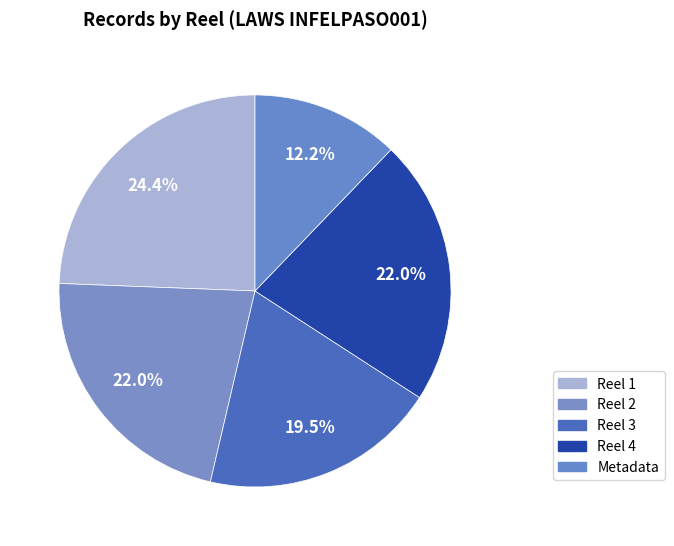

To the nearest percent, what is the average slice percentage?

20%